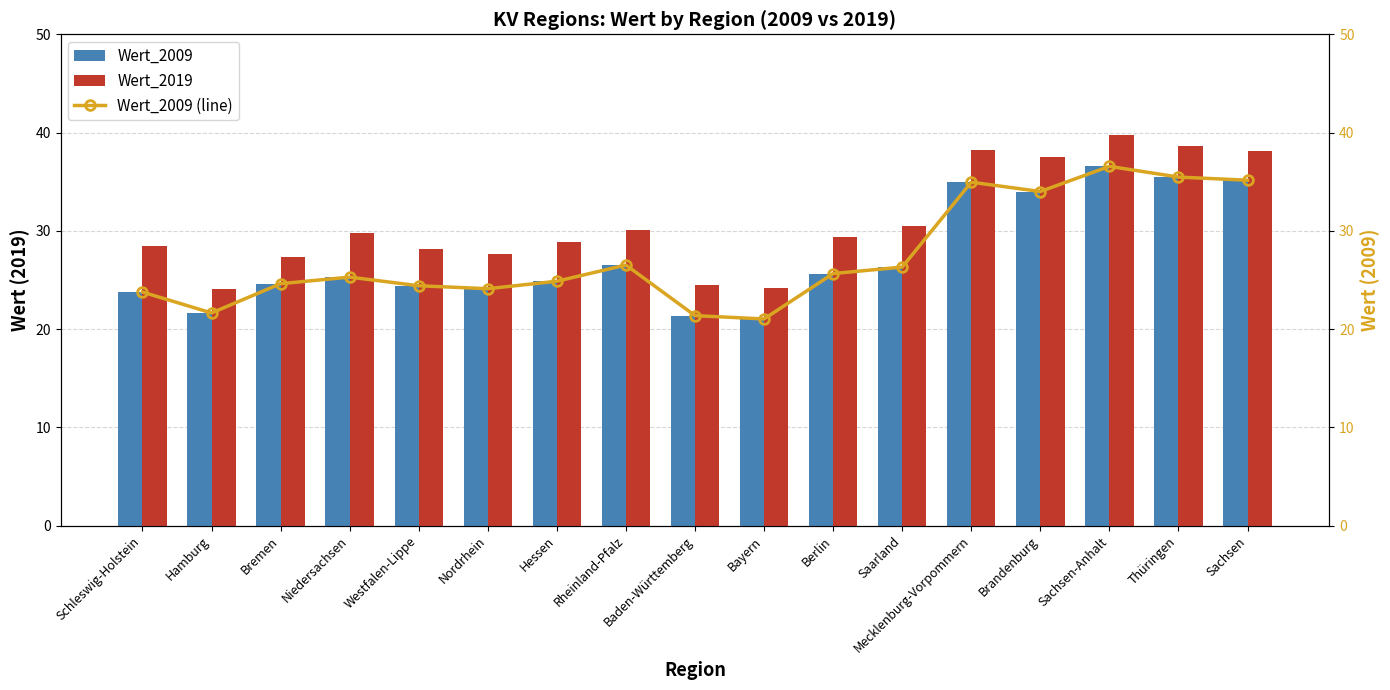

What is the spread (max minus min) of values at Bayern?

3.2